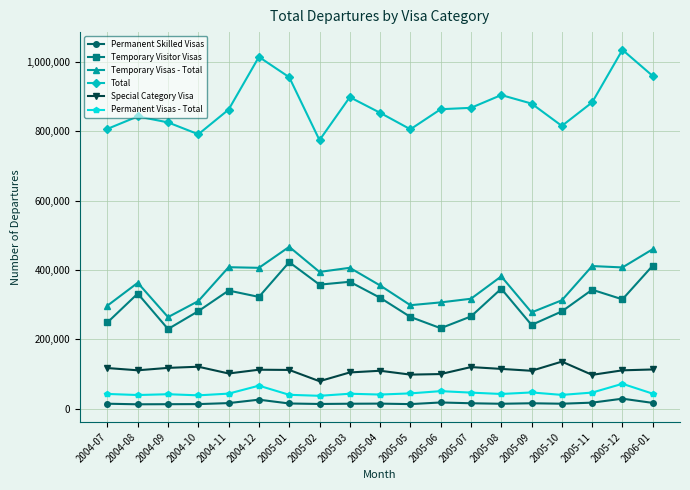

At which label is Temporary Visas - Total closest to 365665?

2004-08